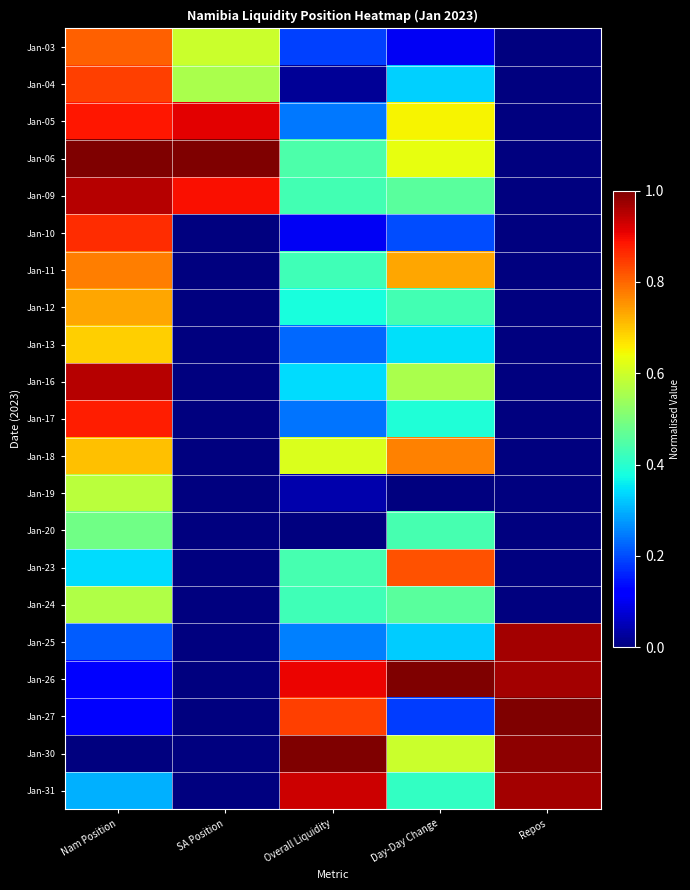

Which label corresponds to the smallest value in the chart?

Repos